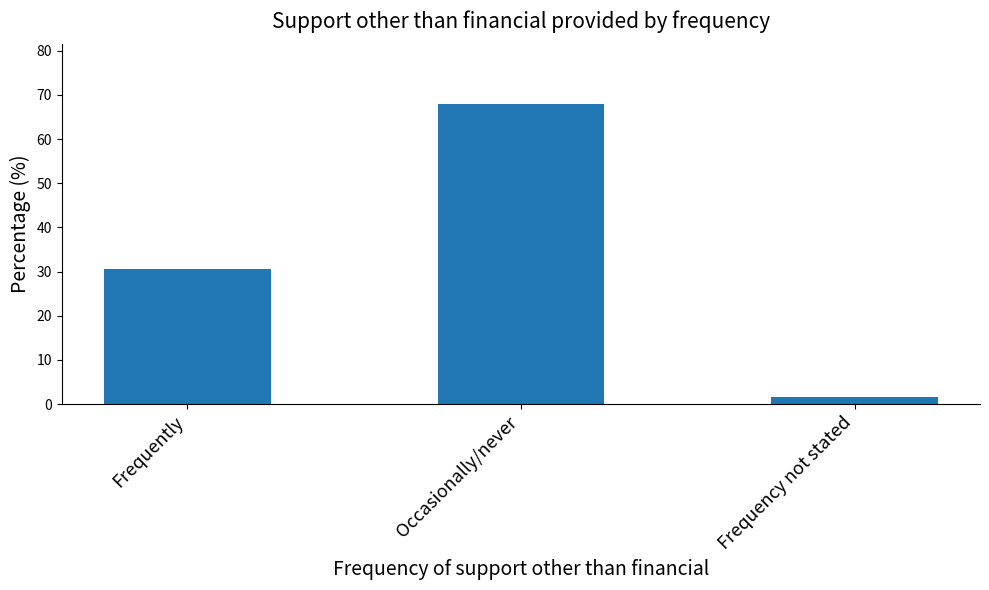

What is the label of the 1st bar from the left?

Frequently